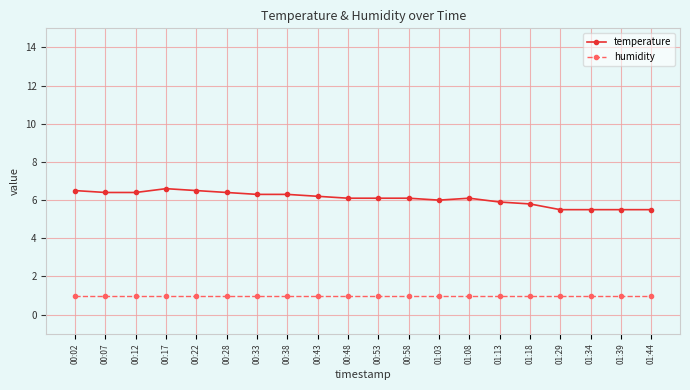

Reading left to right, extract all data points from this chart.

temperature: 00:02=6.5	00:07=6.4	00:12=6.4	00:17=6.6	00:22=6.5	00:28=6.4	00:33=6.3	00:38=6.3	00:43=6.2	00:48=6.1	00:53=6.1	00:58=6.1	01:03=6.0	01:08=6.1	01:13=5.9	01:18=5.8	01:29=5.5	01:34=5.5	01:39=5.5	01:44=5.5
humidity: 00:02=1.0	00:07=1.0	00:12=1.0	00:17=1.0	00:22=1.0	00:28=1.0	00:33=1.0	00:38=1.0	00:43=1.0	00:48=1.0	00:53=1.0	00:58=1.0	01:03=1.0	01:08=1.0	01:13=1.0	01:18=1.0	01:29=1.0	01:34=1.0	01:39=1.0	01:44=1.0